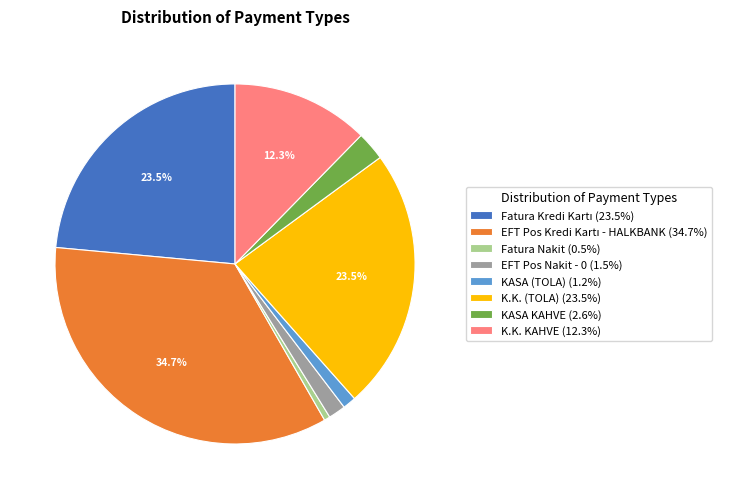

Is K.K. KAHVE (12.3%) the majority of the pie?

No